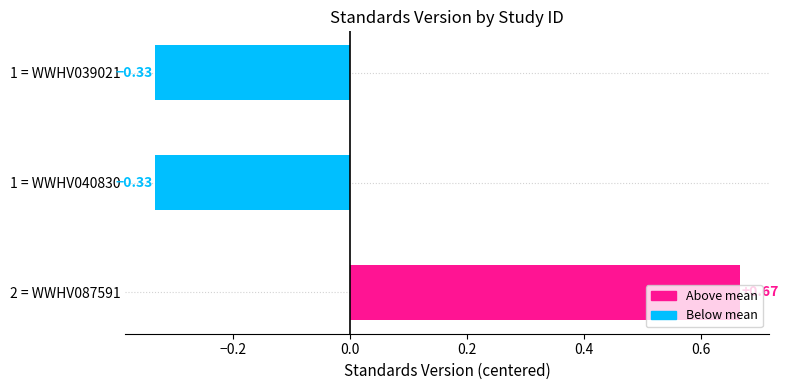

What is the sum of the values at 1 = WWHV039021 and 2 = WWHV087591?

0.3